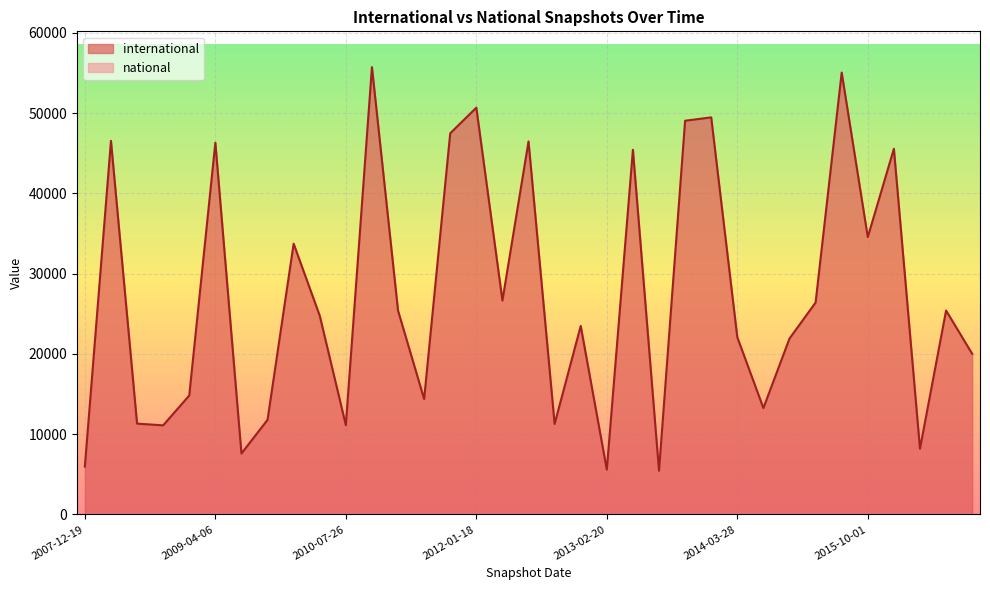

What is the change in value from 2009-12-16 to 2015-01-19?

-11820